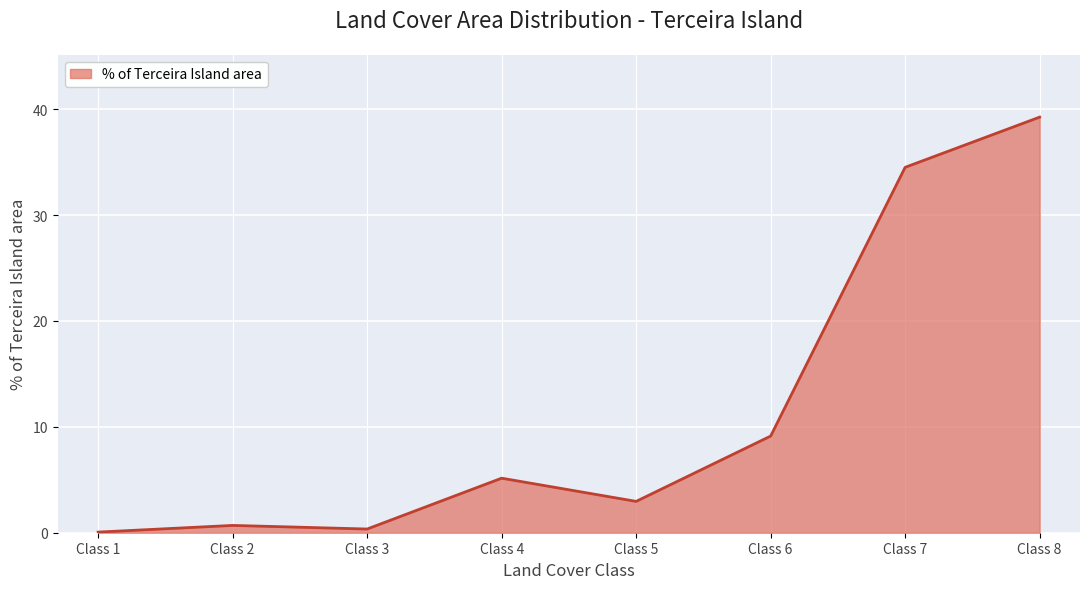

True or false: the data has more than 2 interior local peaks.

False